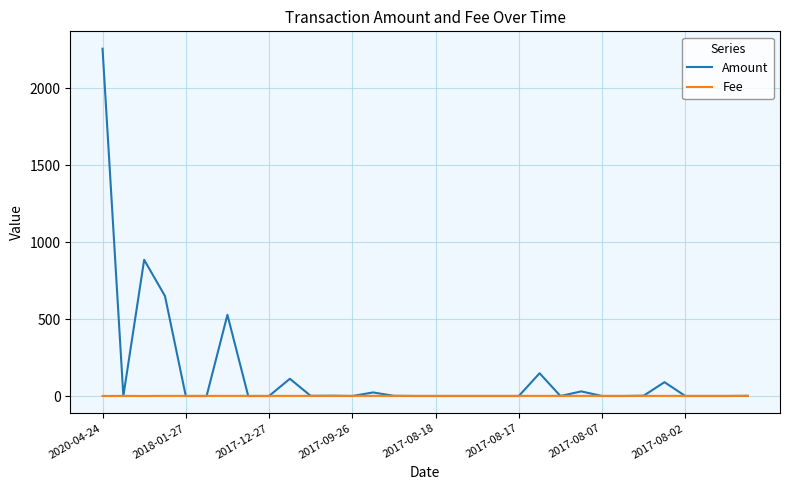

What is the highest value of the Amount series?

2257.1